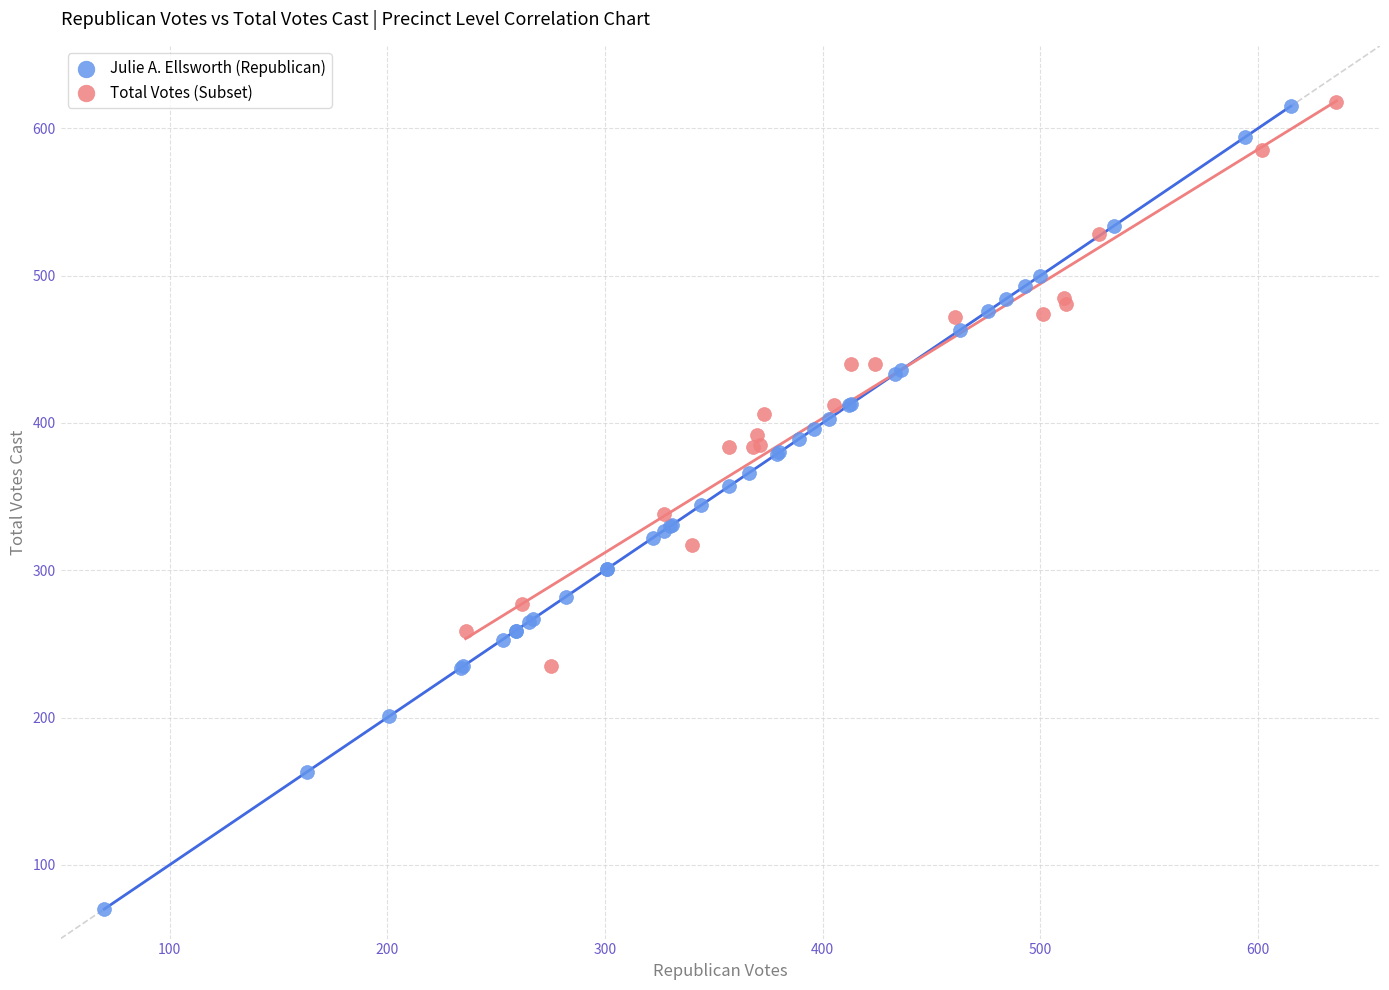

Which series contains the lowest Y value?

Julie A. Ellsworth (Republican)